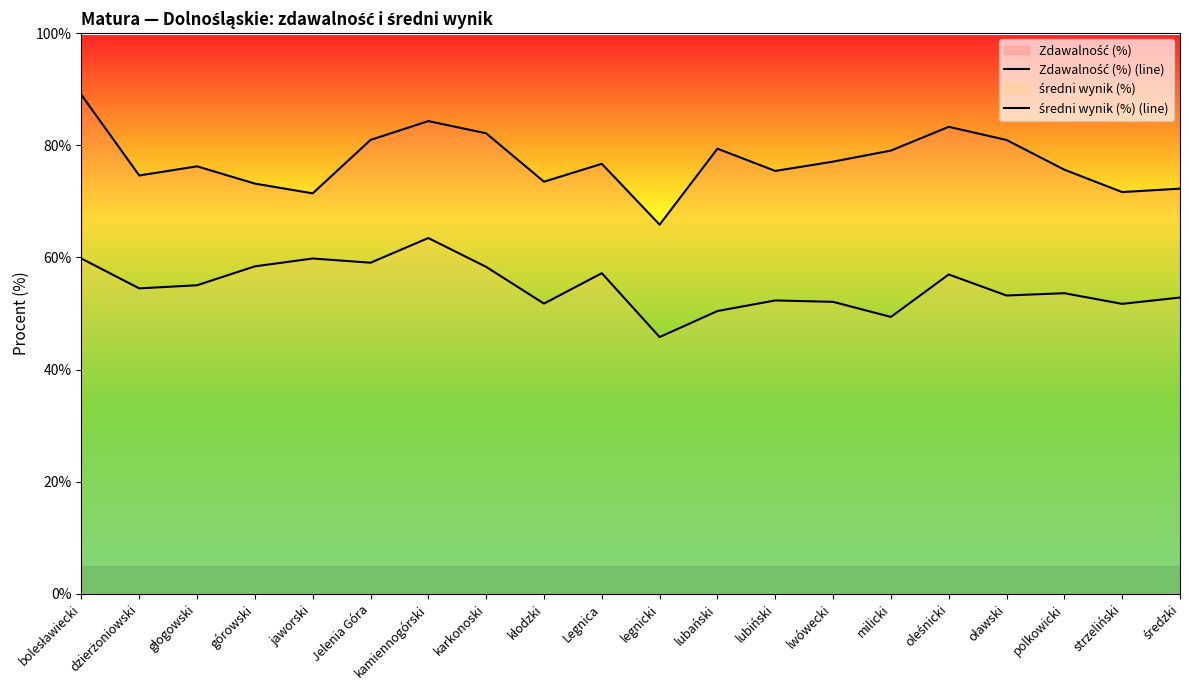

What is the difference between the maximum and second lowest values in the Zdawalność (%) (line) series?

17.6